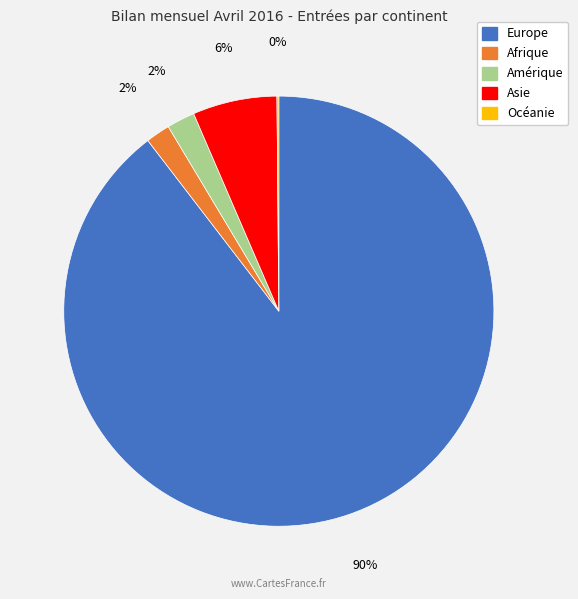

Which category accounts for the majority?

Europe